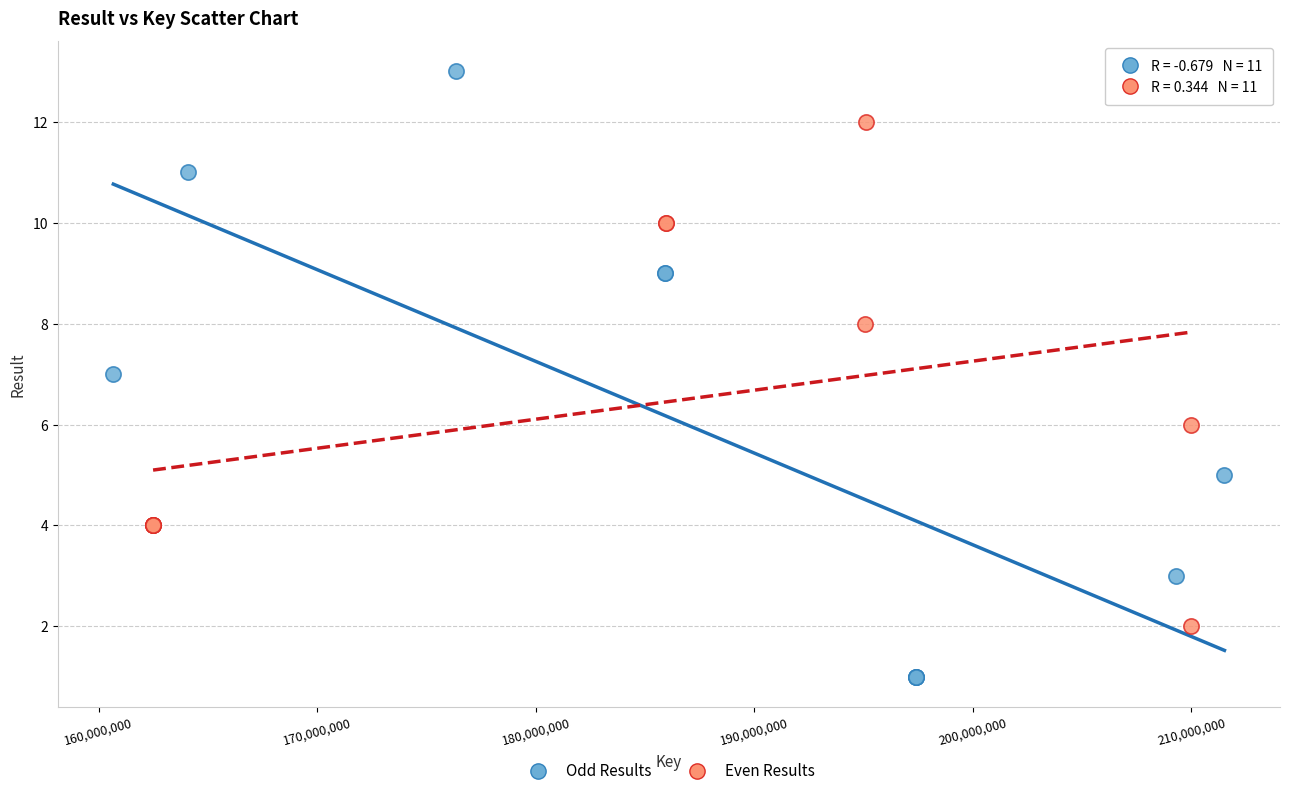

Which series reaches the minimum Y coordinate?

Odd Results